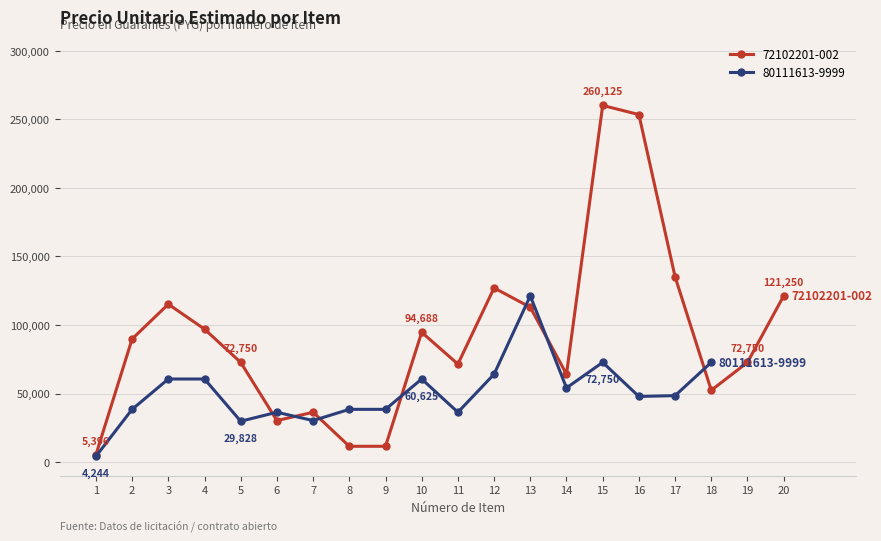

Between 2 and 20, which is larger?

20